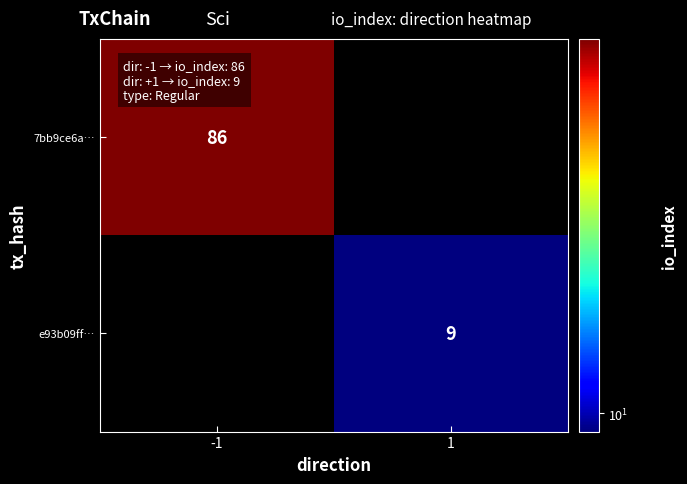

The value of e93b09ff… at 1 is 5. True or false?

False